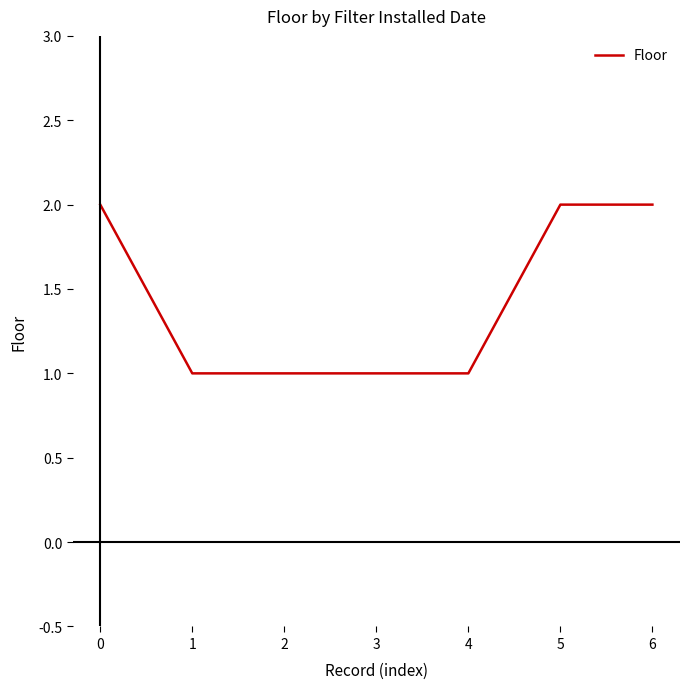

What is the ratio of the value at 3 to the value at 6?

0.5